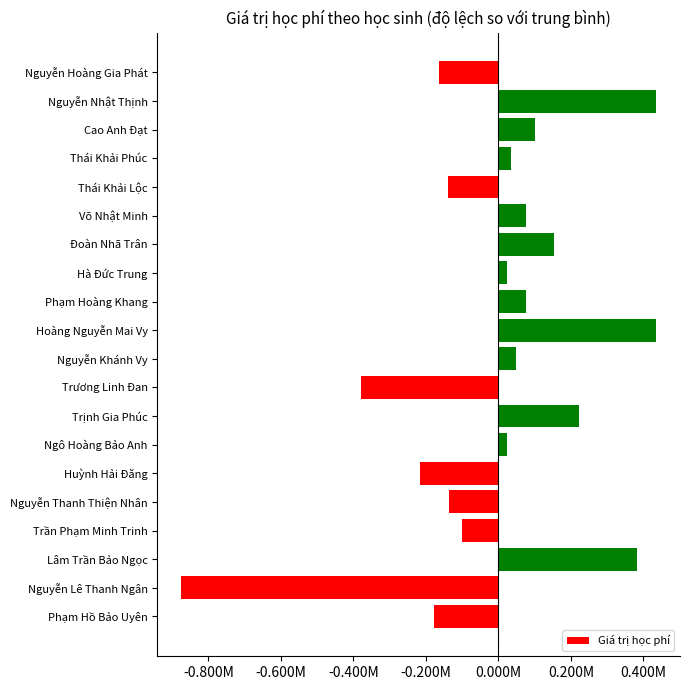

What is the sum of all values?

-180000